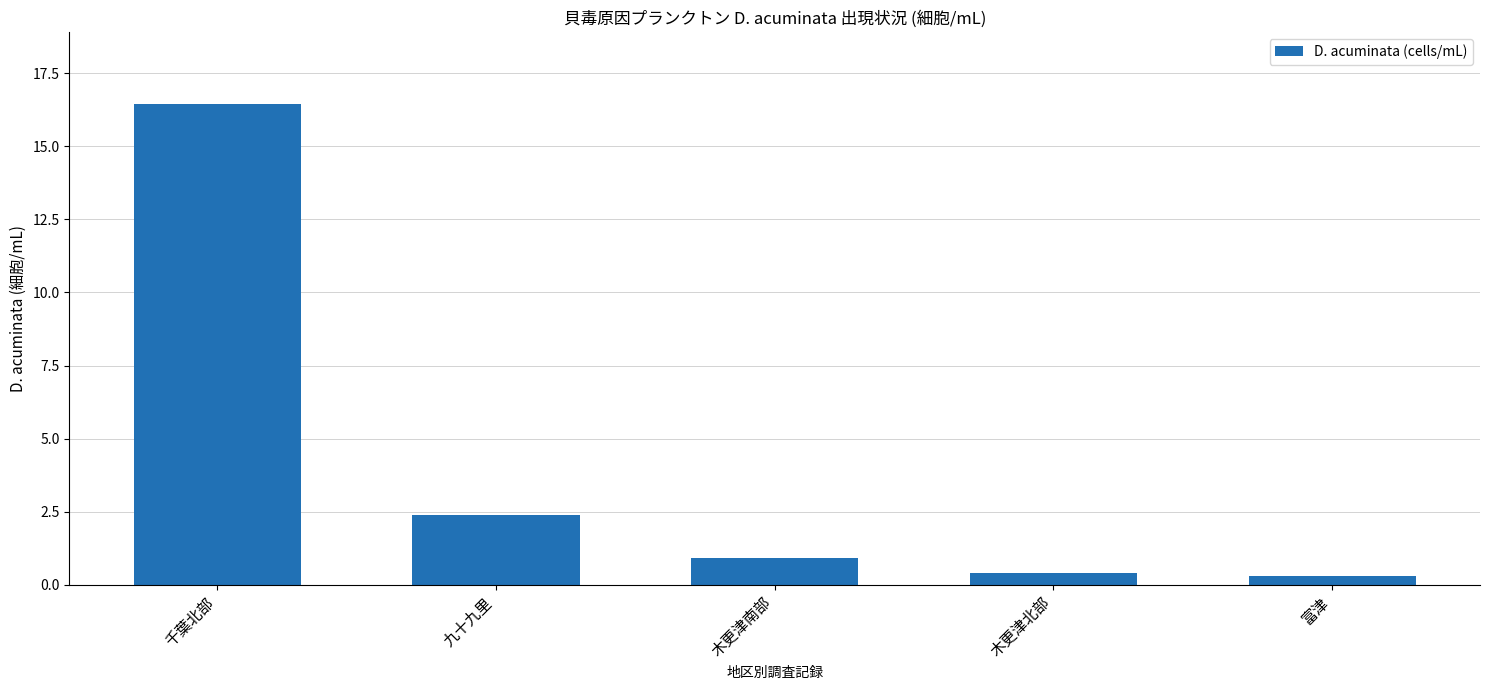

True or false: the data shows 16.4 at 千葉北部.

True